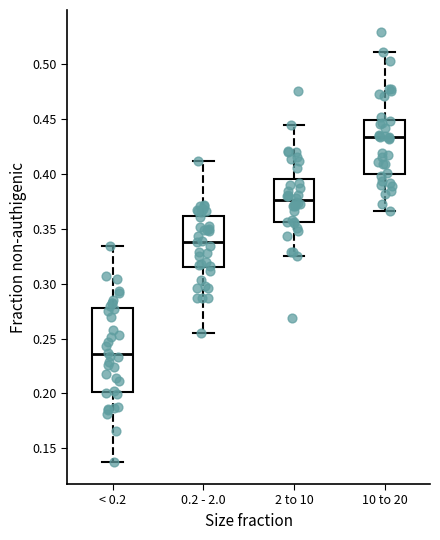

Reading left to right, transcribe this box plot: for each box, give where its median line is, the range the box spans, and where its two whiskers end, as read against the y-axis. The values are not printed on the chart, so give them approximately, as read against the axis.

< 0.2: median 0.235, box 0.200 to 0.280, whiskers 0.135 to 0.335
0.2 - 2.0: median 0.340, box 0.315 to 0.360, whiskers 0.255 to 0.410
2 to 10: median 0.375, box 0.355 to 0.395, whiskers 0.325 to 0.445
10 to 20: median 0.435, box 0.400 to 0.450, whiskers 0.365 to 0.510